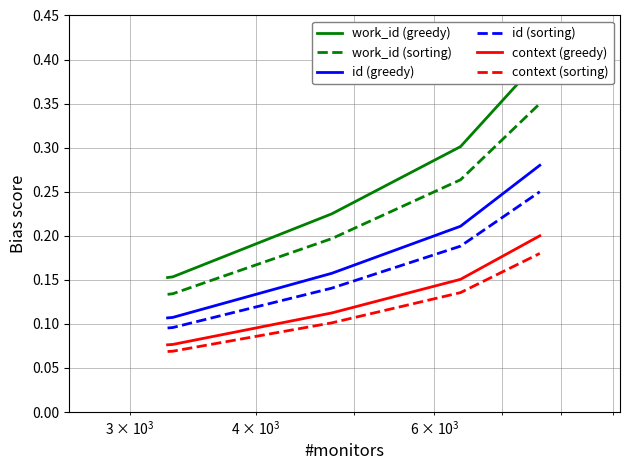

What is the average value of the work_id (sorting) series?

0.2